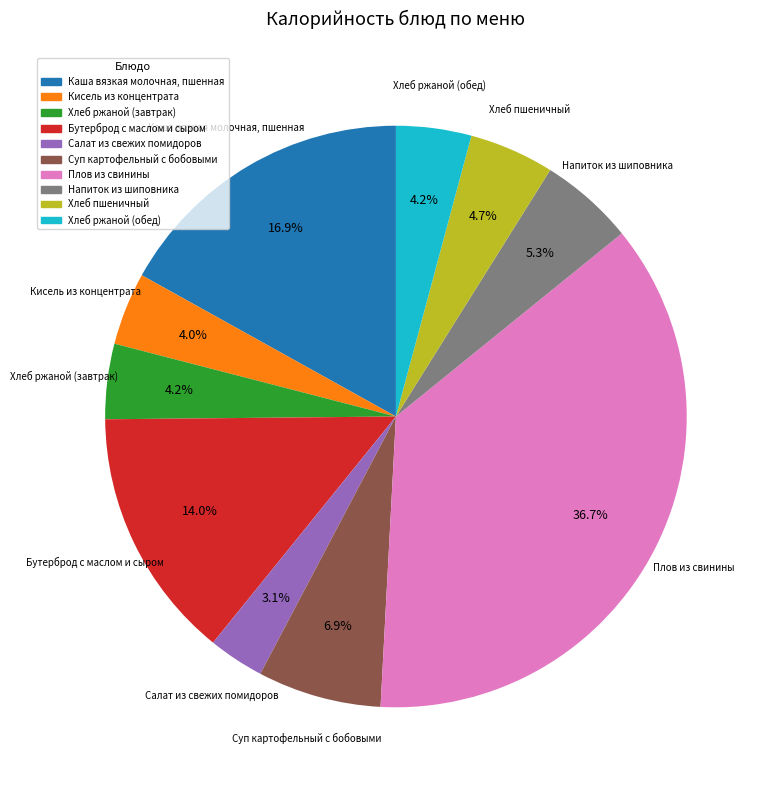

To the nearest percent, what is the combined percentage of Хлеб ржаной (обед) and Каша вязкая молочная, пшенная?

21%